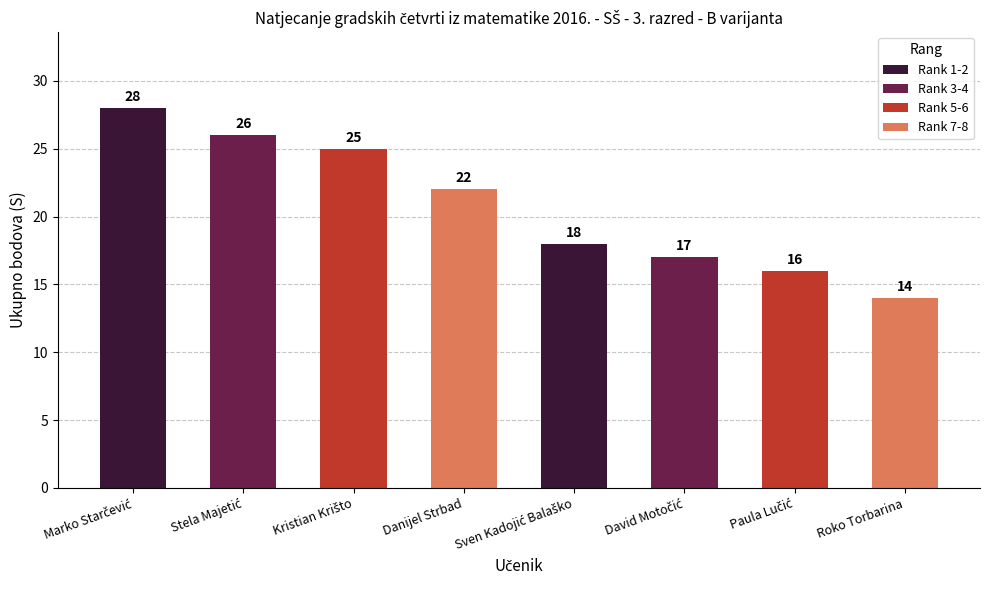

What is the average value?

21